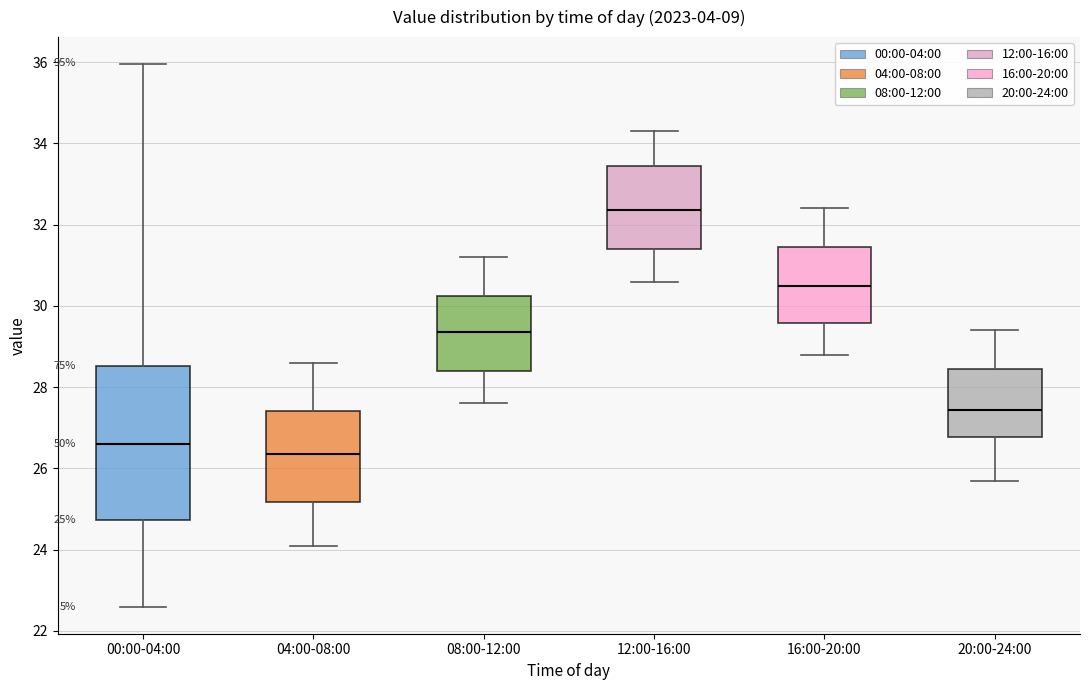

Which box's median line is the highest?

12:00-16:00